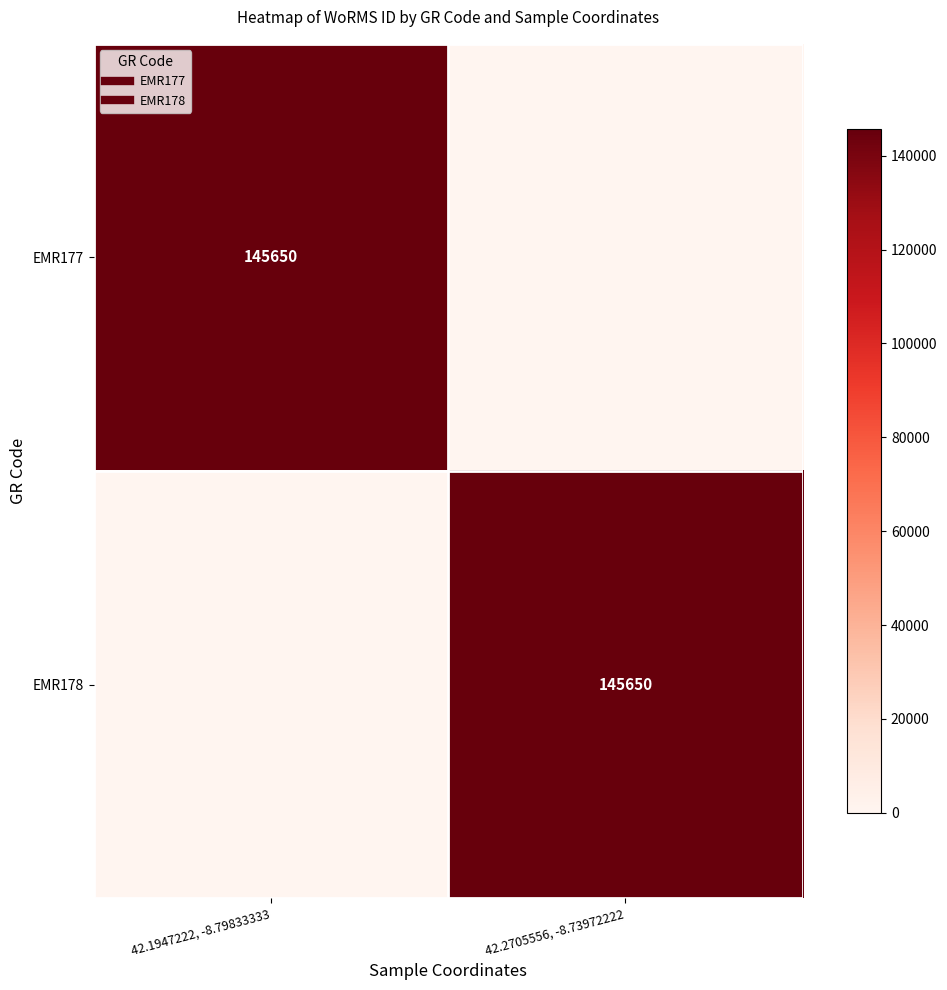

List the labels in order of EMR178 value, largest first.

42.2705556, -8.73972222, 42.1947222, -8.79833333